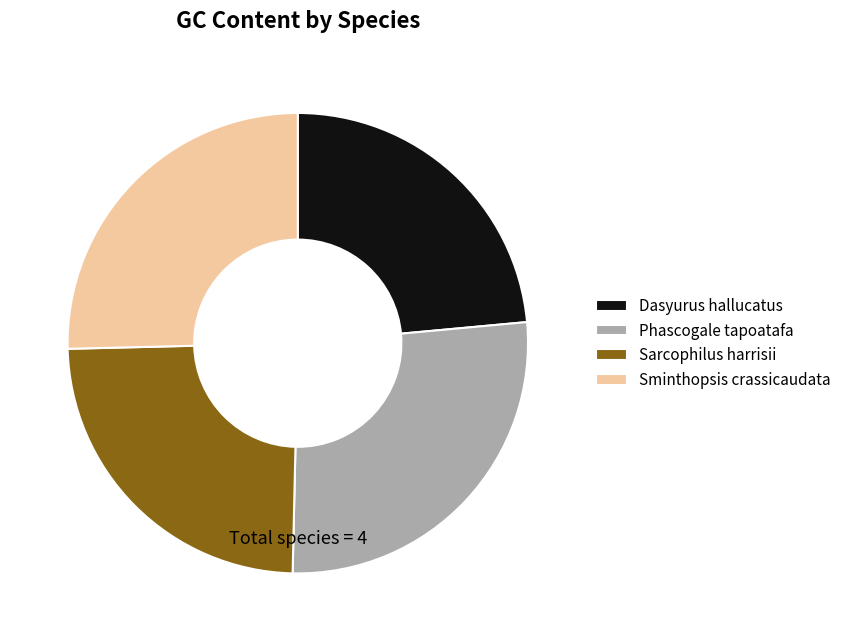

Which slice is the smallest?

Dasyurus hallucatus